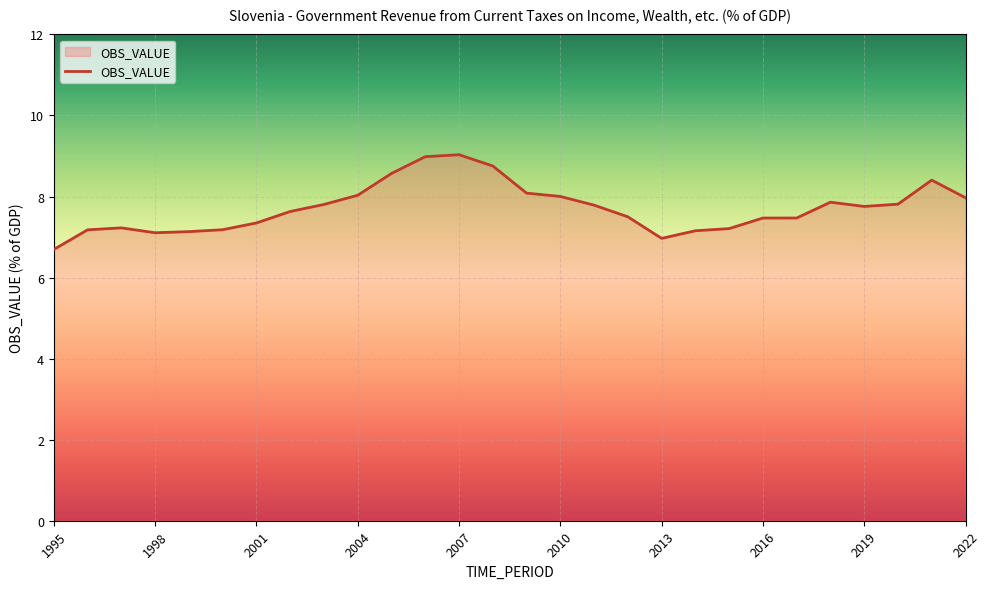

What is the smallest value displayed?

6.7